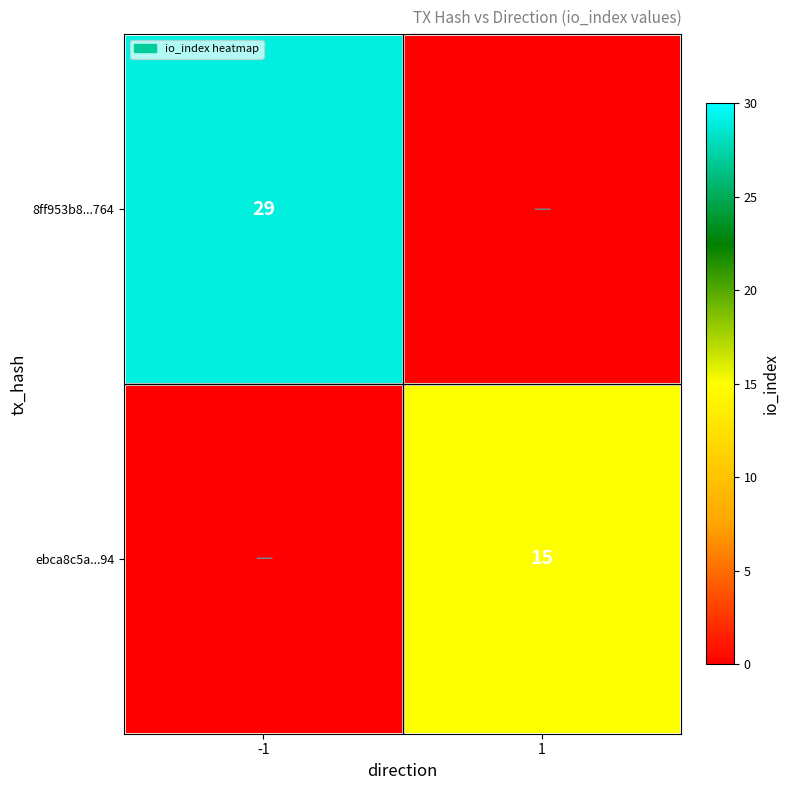

What is the total value across all series at 1?

15